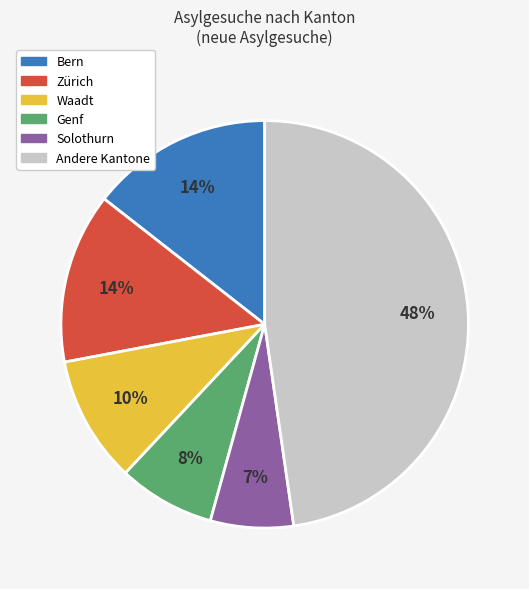

Do Solothurn and Andere Kantone together represent more than half of the pie?

Yes